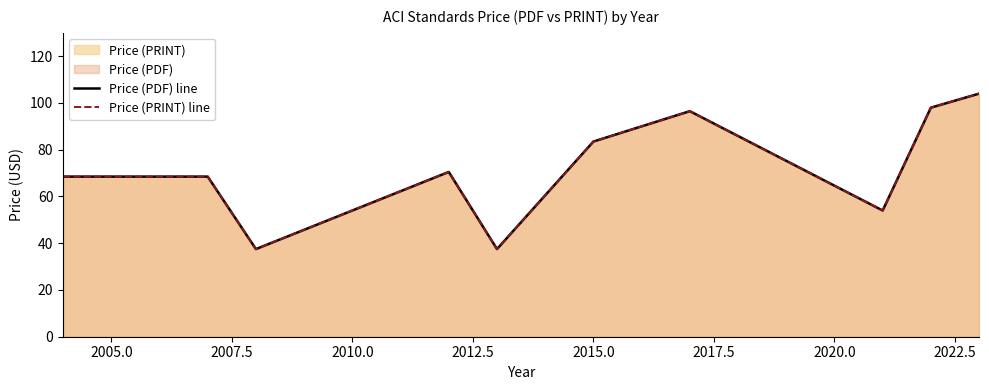

What is the sum of all Price (PRINT) line values?

718.5